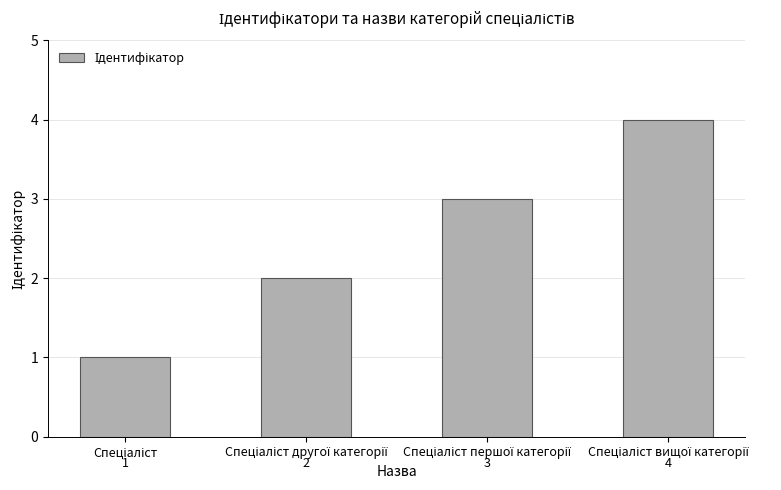

What is the maximum value shown in the chart?

4